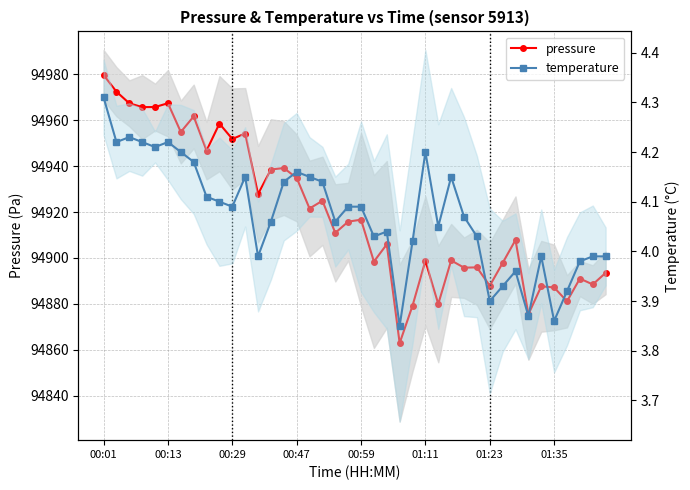

At how many categories does at least one series exceed 1327?

40